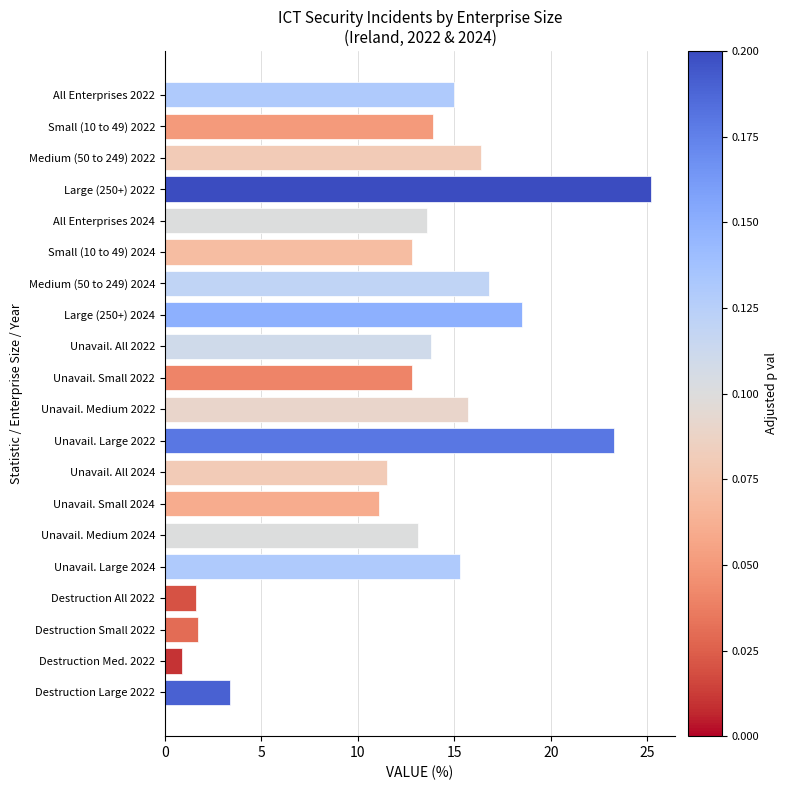

What is the smallest value displayed?

0.9